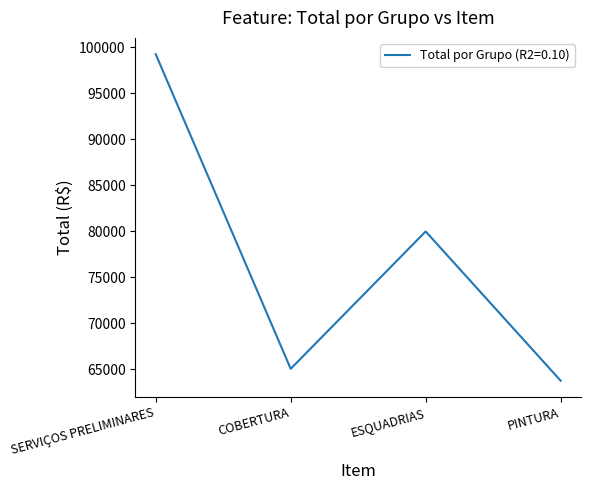

List the labels in order of value, smallest first.

PINTURA, COBERTURA, ESQUADRIAS, SERVIÇOS PRELIMINARES